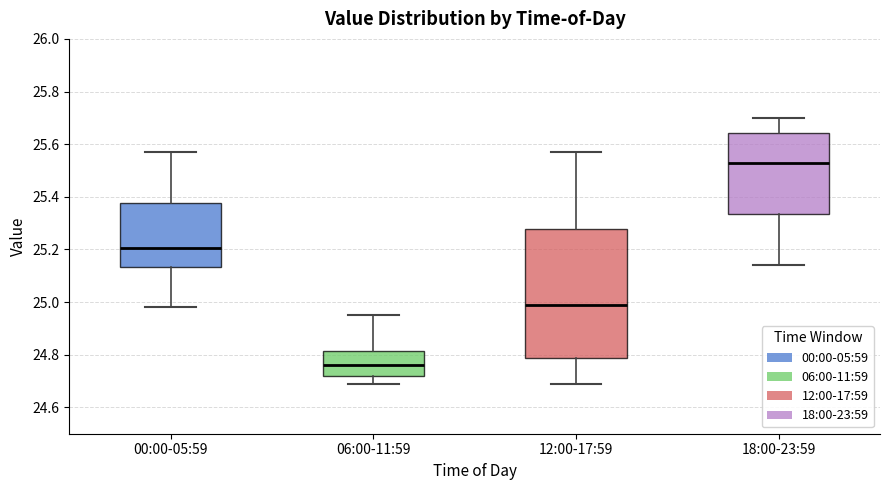

Reading left to right, transcribe this box plot: for each box, give where its median line is, the range the box spans, and where its two whiskers end, as read against the y-axis. The values are not printed on the chart, so give them approximately, as read against the axis.

00:00-05:59: median 25.20, box 25.14 to 25.38, whiskers 24.98 to 25.58
06:00-11:59: median 24.76, box 24.72 to 24.82, whiskers 24.70 to 24.96
12:00-17:59: median 25.00, box 24.78 to 25.28, whiskers 24.70 to 25.58
18:00-23:59: median 25.54, box 25.34 to 25.64, whiskers 25.14 to 25.70